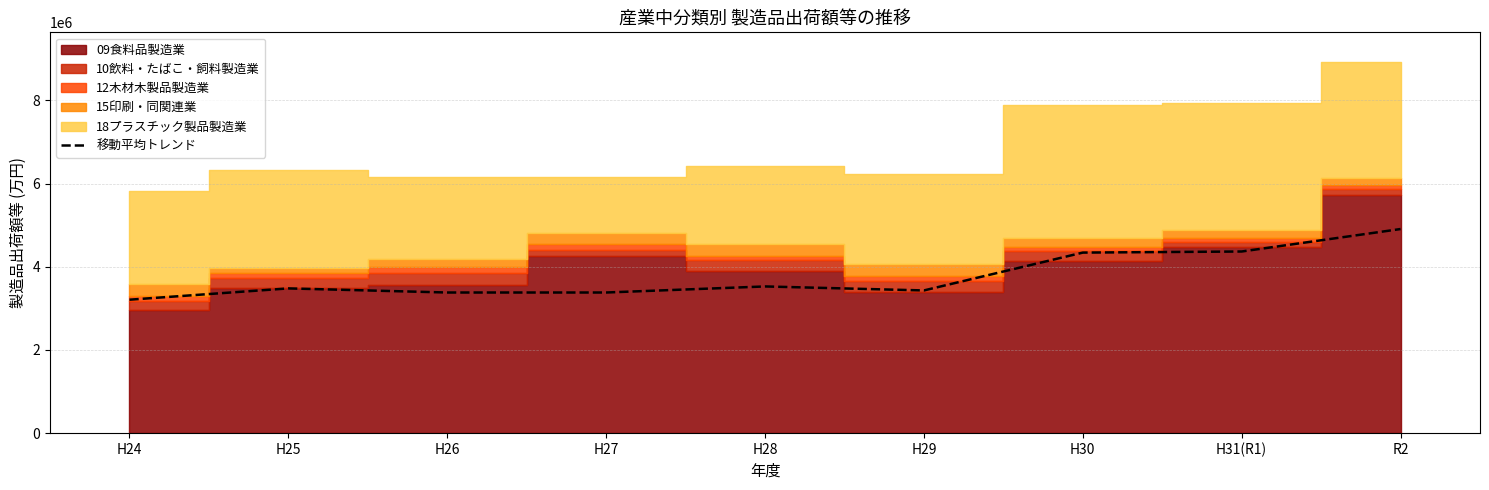

Where is the data nearest to the value 4059116?

H30